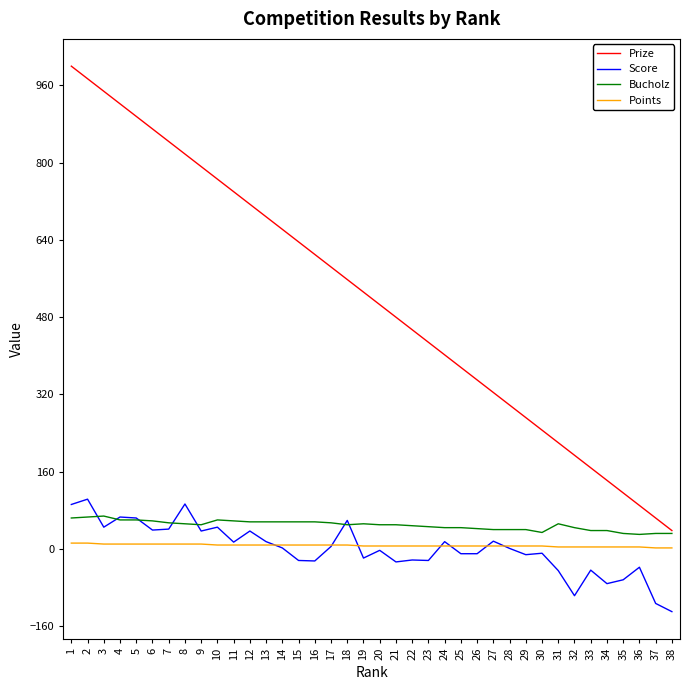

Which series has the largest range (max minus min)?

Prize